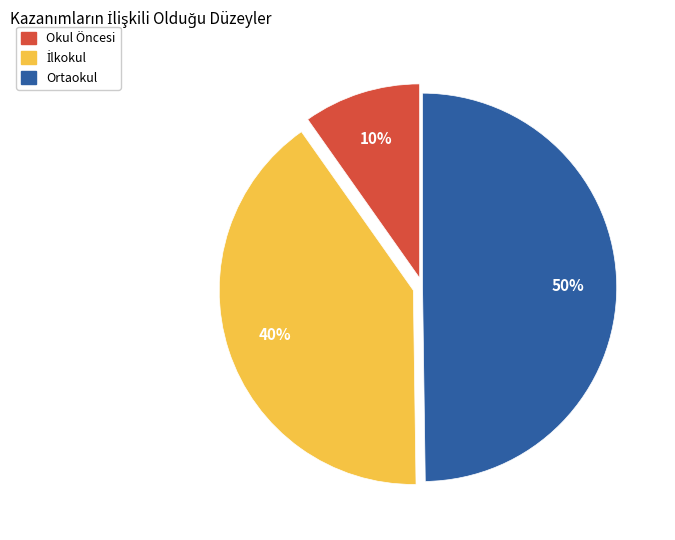

What percentage is the Okul Öncesi slice, to the nearest percent?

10%